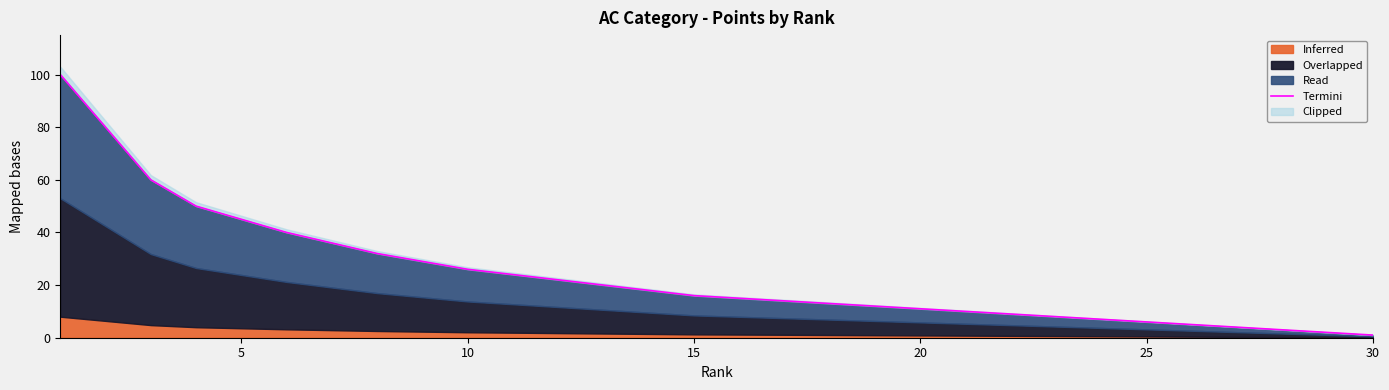

What is the difference between the maximum and second lowest values?

98